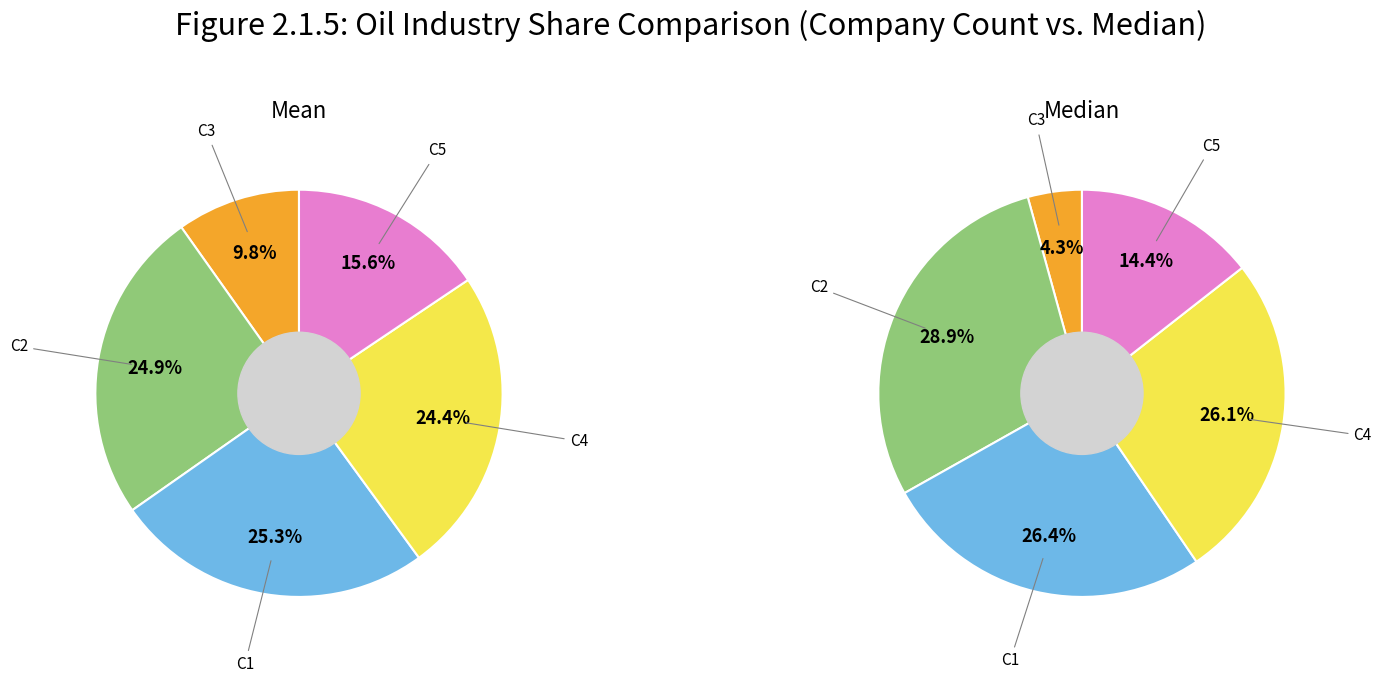

Count the number of slices in the pie.

5